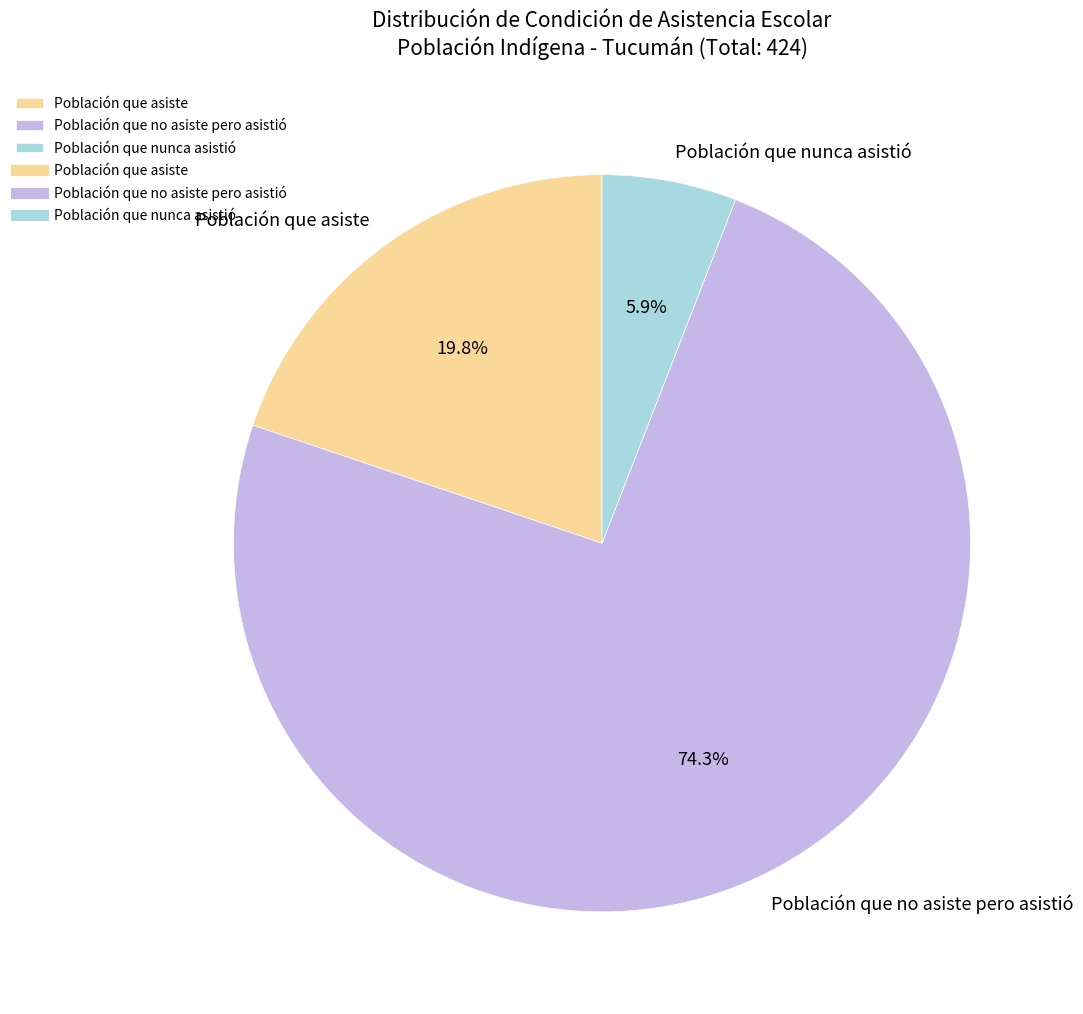

To the nearest percent, what is the difference between the Población que nunca asistió and Población que asiste slice percentages?

14%